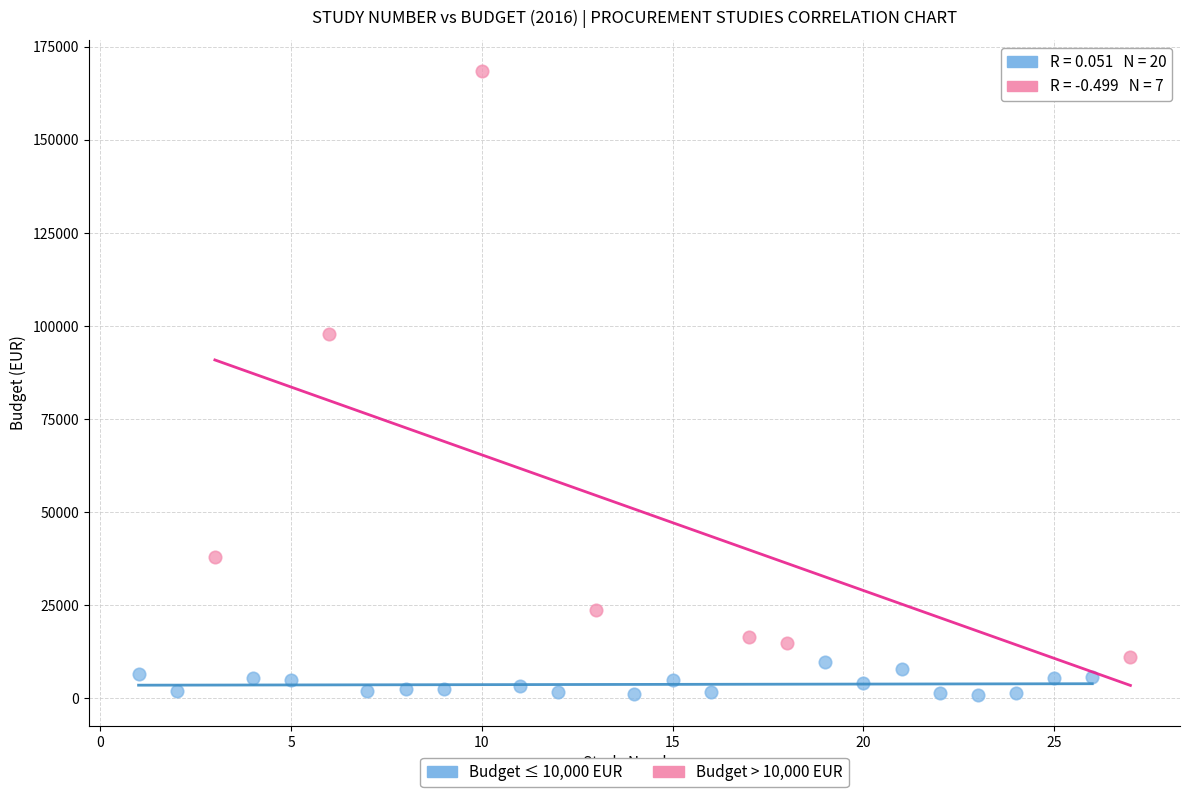

Which series reaches the maximum Y coordinate?

Budget > 10,000 EUR